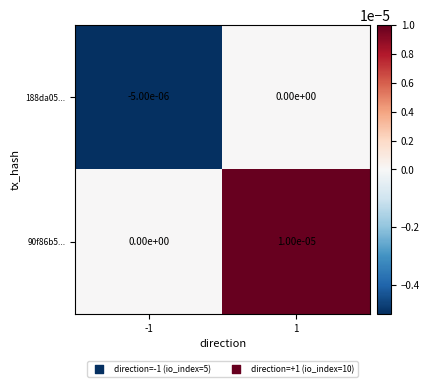

The 90f86b5... series shows 0.0 at 1. True or false?

True